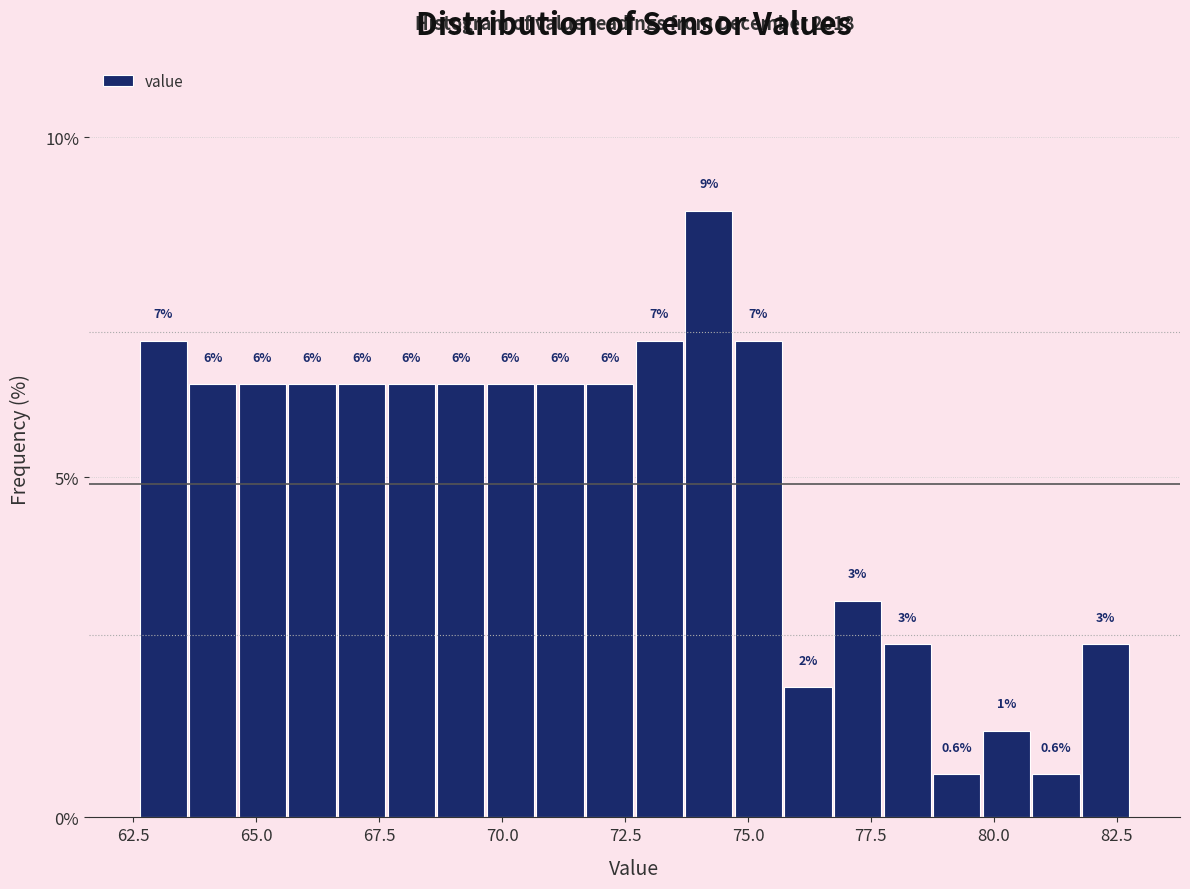

Around what value on the x-axis is the tallest bar? Give the approximate position of its centre, as read against the axis.

74.0